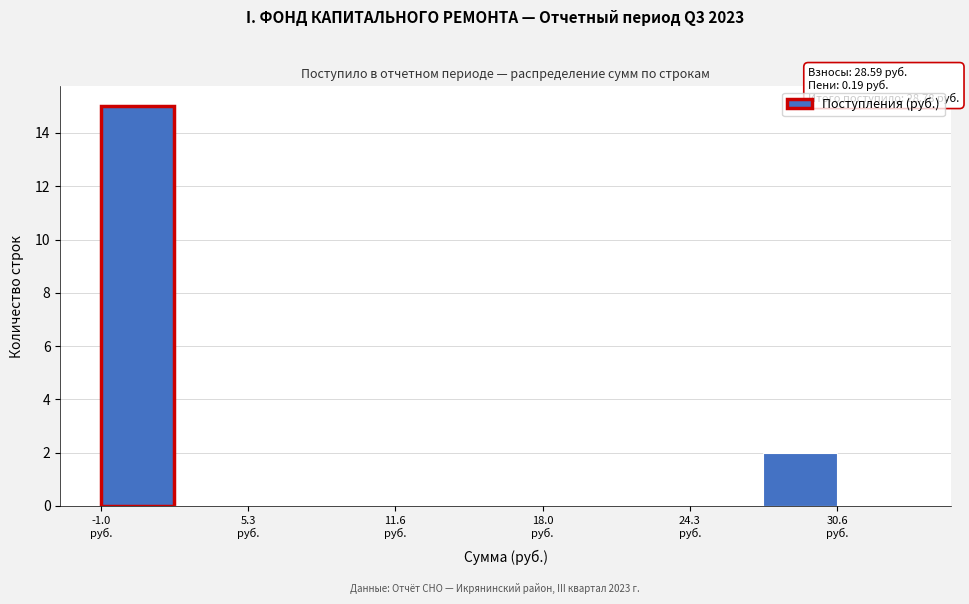

Around what value on the x-axis is the tallest bar? Give the approximate position of its centre, as read against the axis.

1